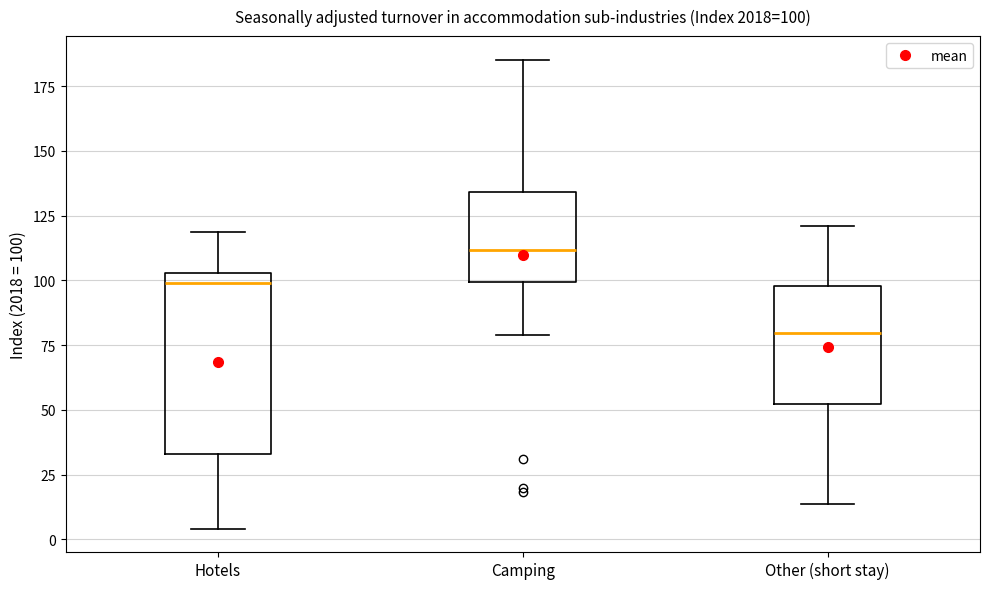

Which box's median line is the highest?

Camping